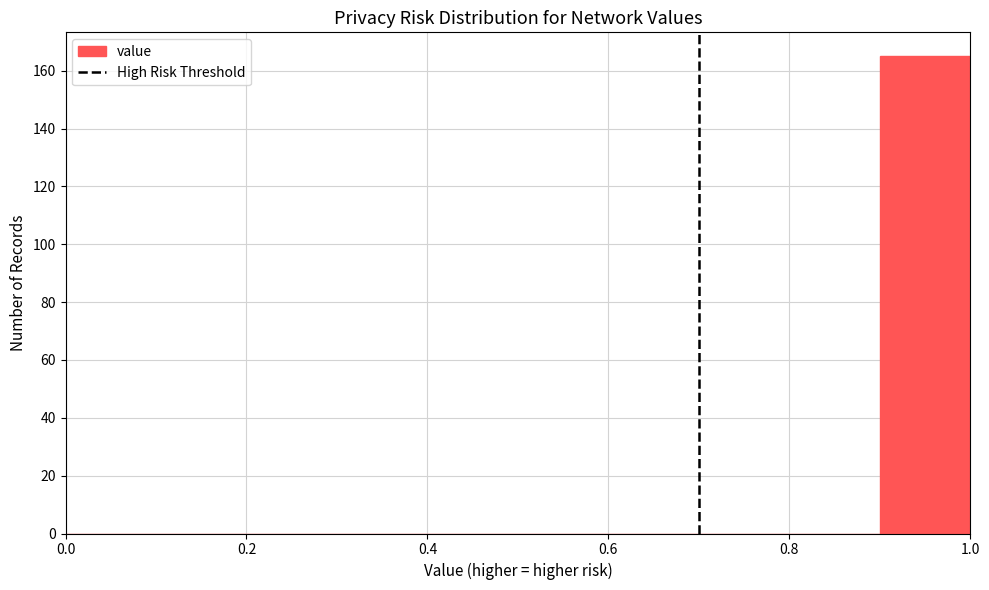

Reading left to right, list every bar in this chart as the range it spans on the x-axis followed by its height. The values are not printed on the chart, so give them approximately, as read against the axis.

0.0 to 0.1: 0
0.1 to 0.2: 0
0.2 to 0.3: 0
0.3 to 0.4: 0
0.4 to 0.5: 0
0.5 to 0.6: 0
0.6 to 0.7: 0
0.7 to 0.8: 0
0.8 to 0.9: 0
0.9 to 1.0: 166